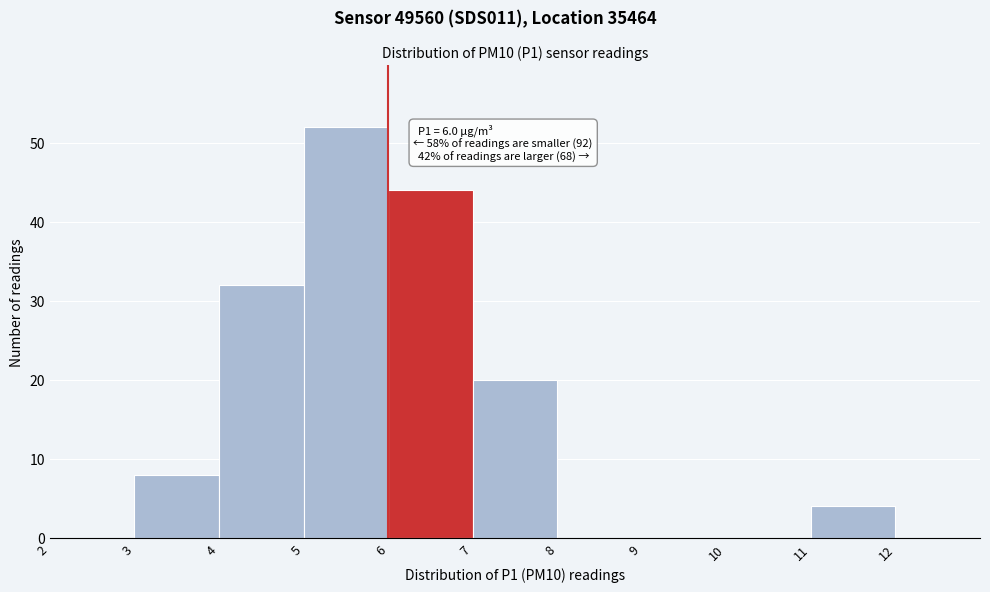

Which range on the x-axis has the tallest bar?

5 to 6